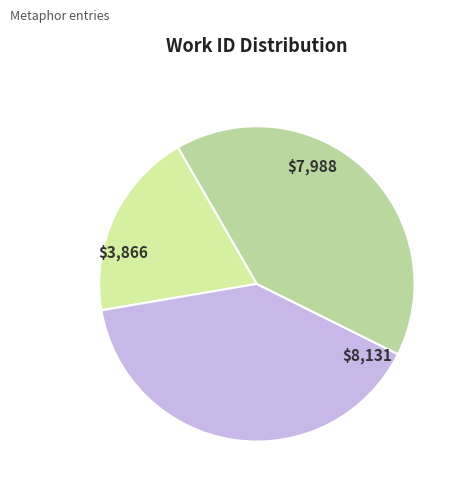

How many slices are in this pie chart?

3